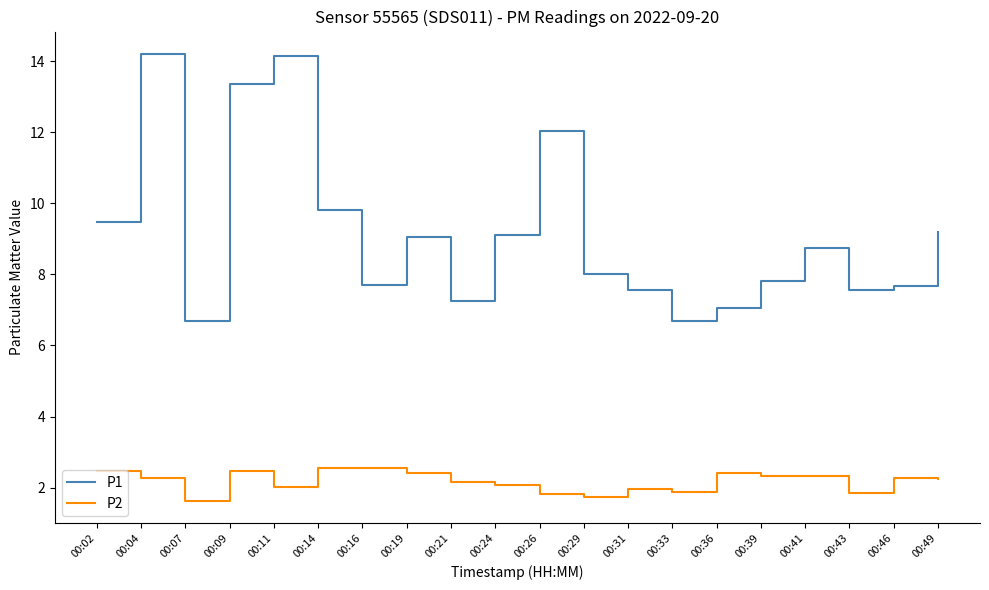

At which category is the sum across all series the highest?

00:04